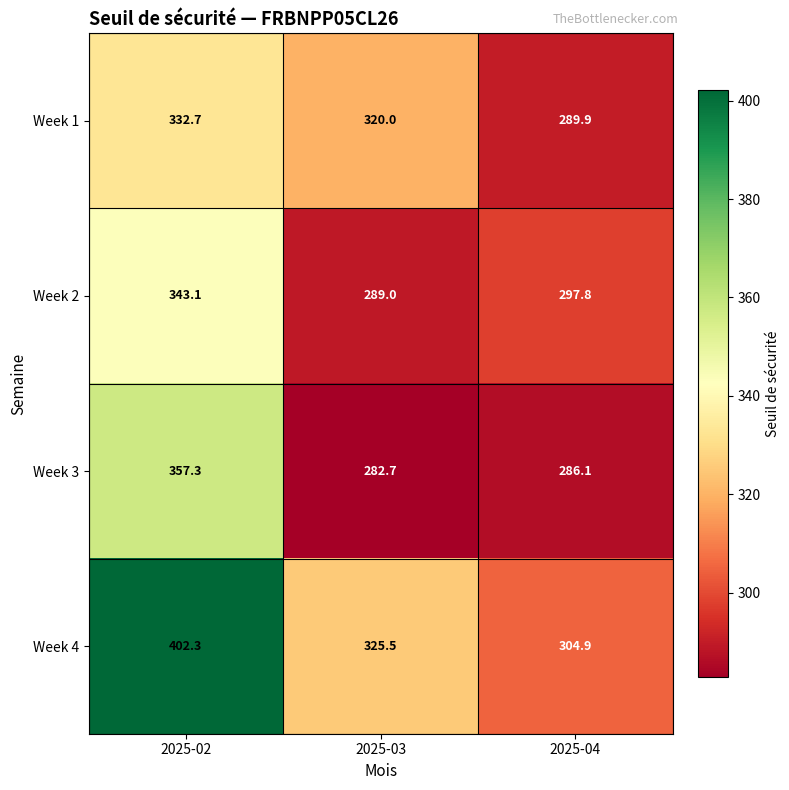

Rank the series at 2025-04 from lowest to highest value.

Week 3, Week 1, Week 2, Week 4